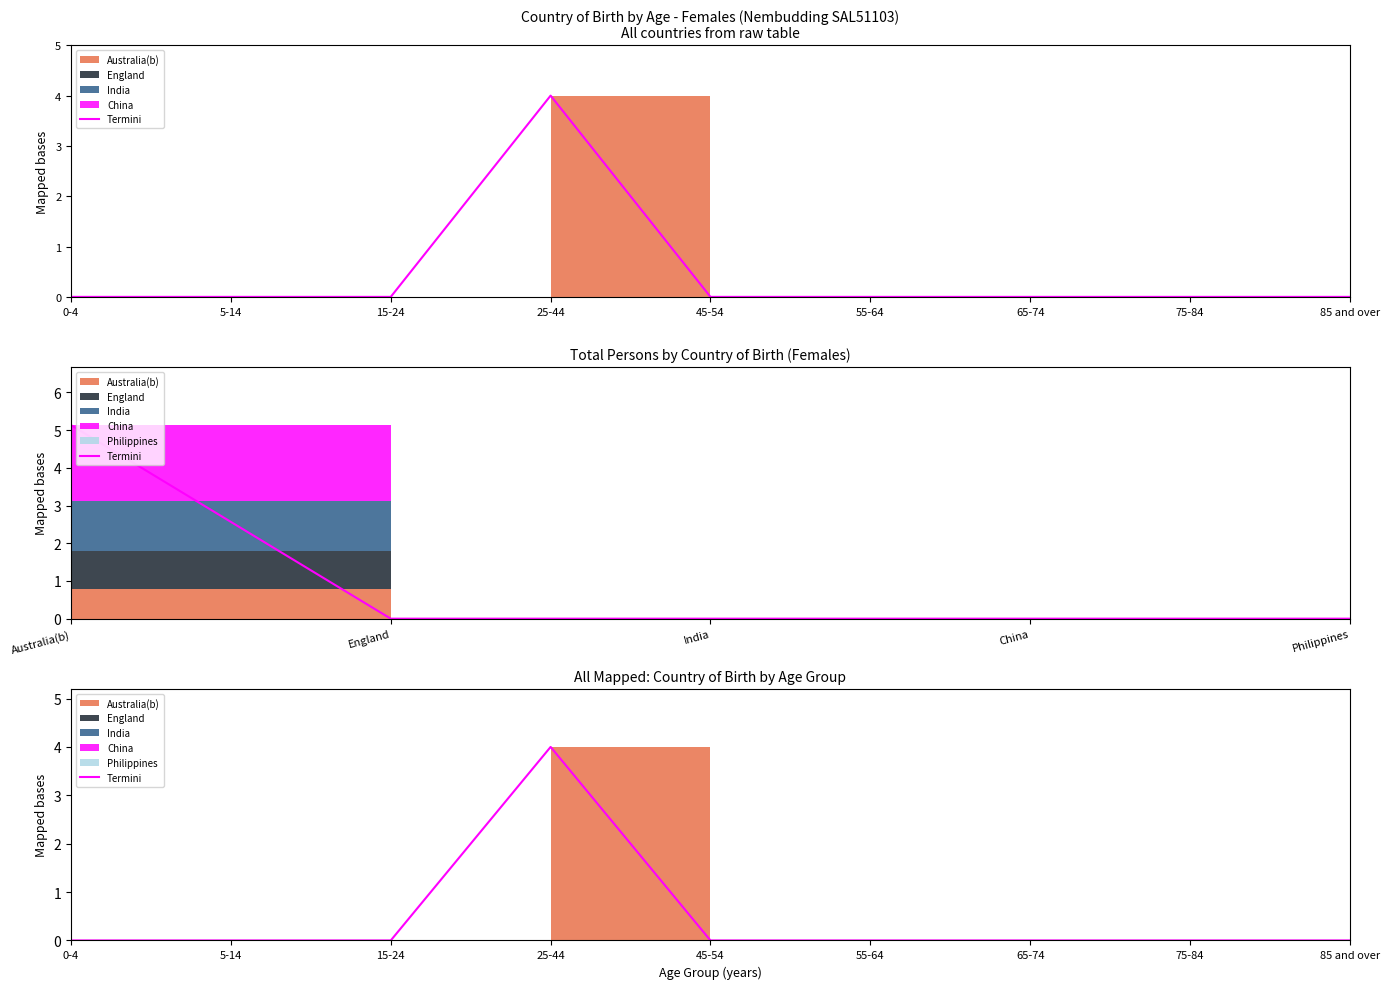

How many lines are shown in the chart?

1